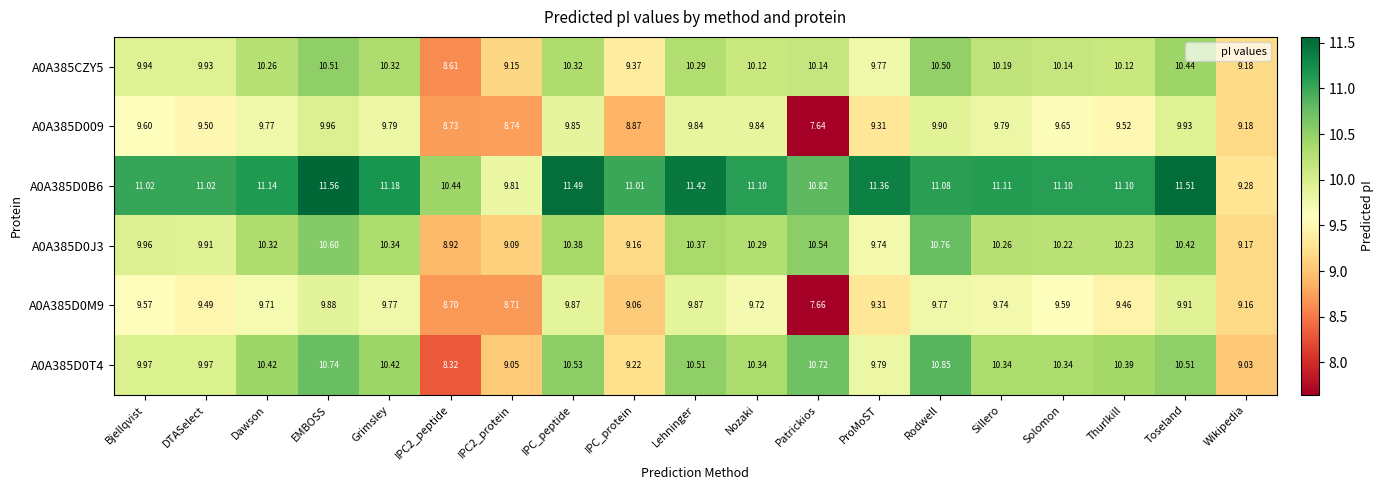

At which category is the sum across all series the highest?

EMBOSS